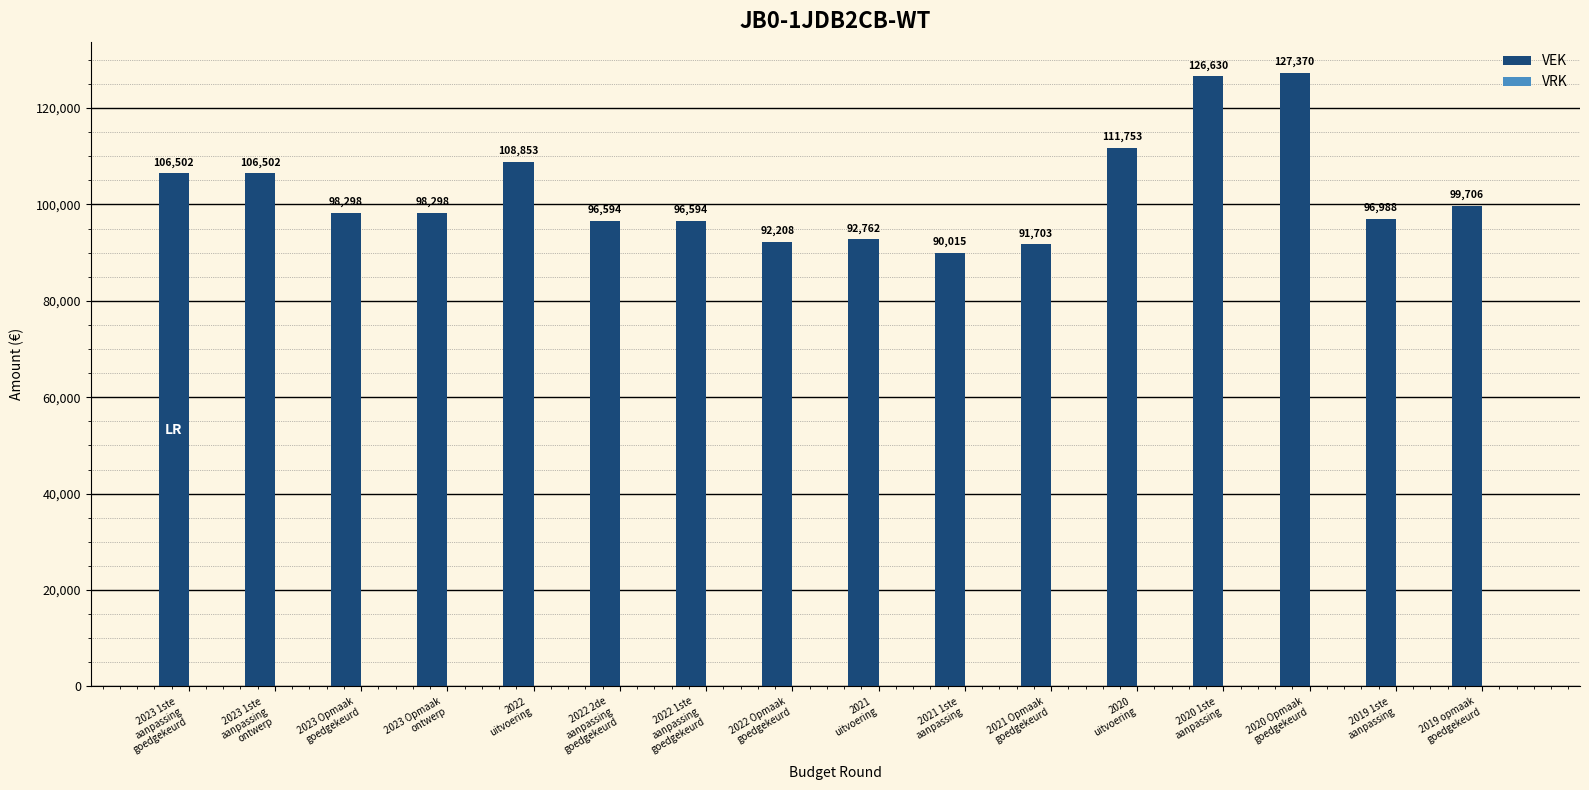

What is the value of the 5th bar from the left?

108853